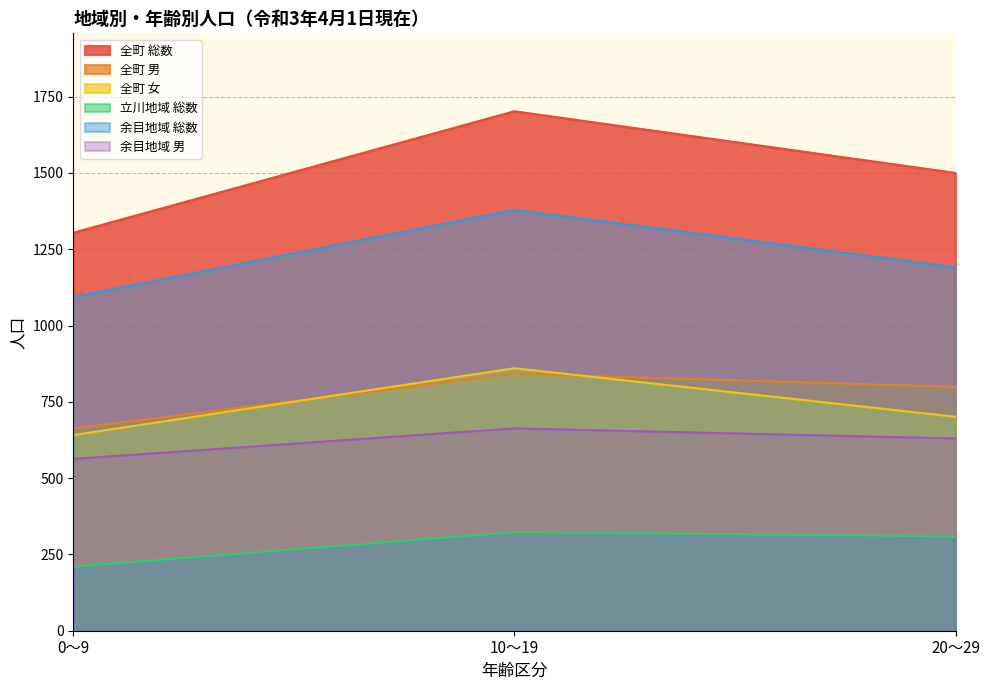

What is the greatest value displayed?

1702